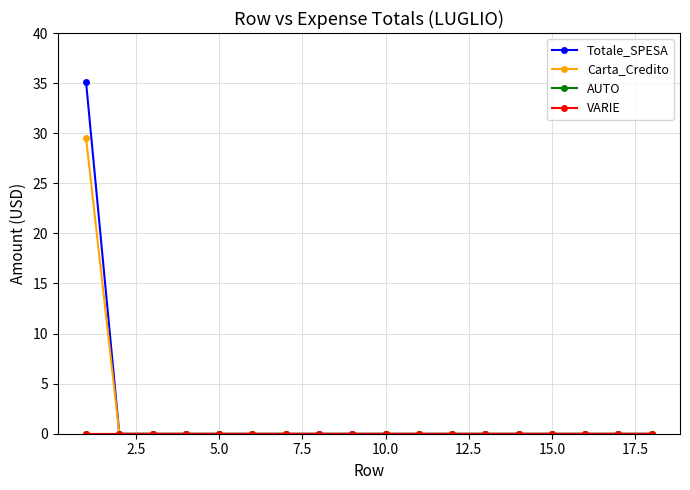

At how many categories does at least one series exceed 1?

1